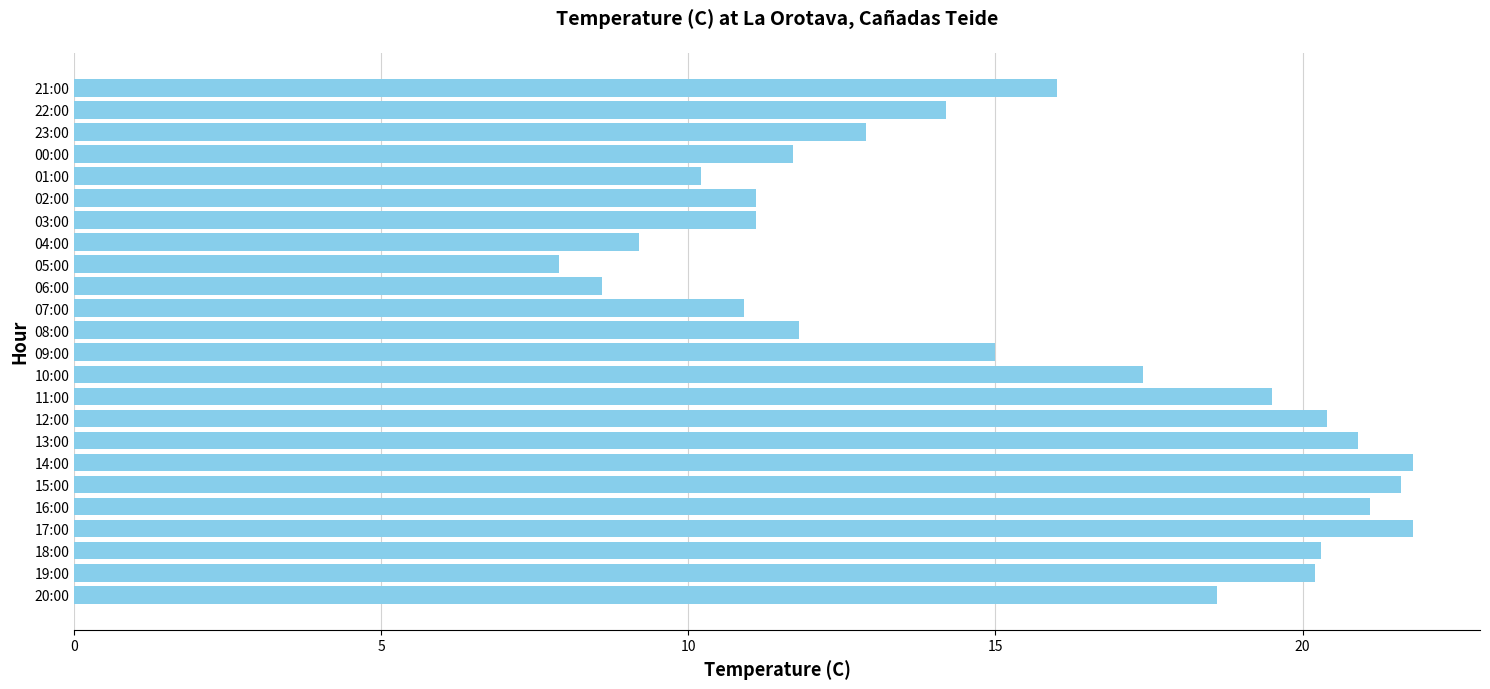

What is the maximum value shown in the chart?

21.8